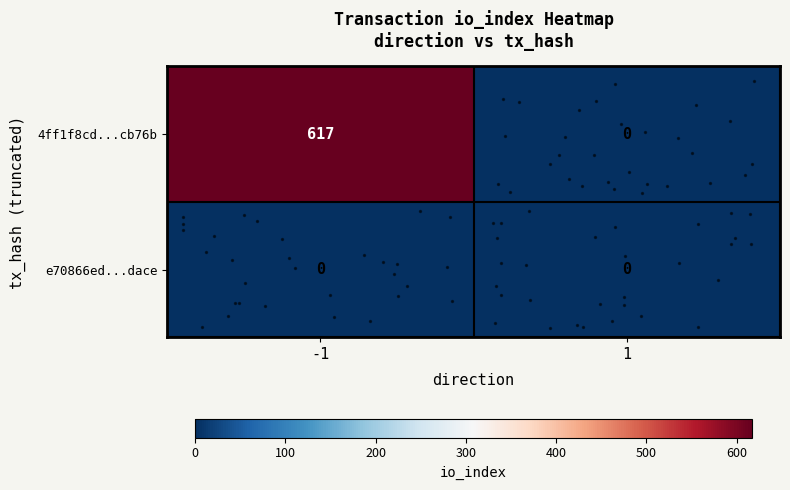

What is the greatest value displayed?

617